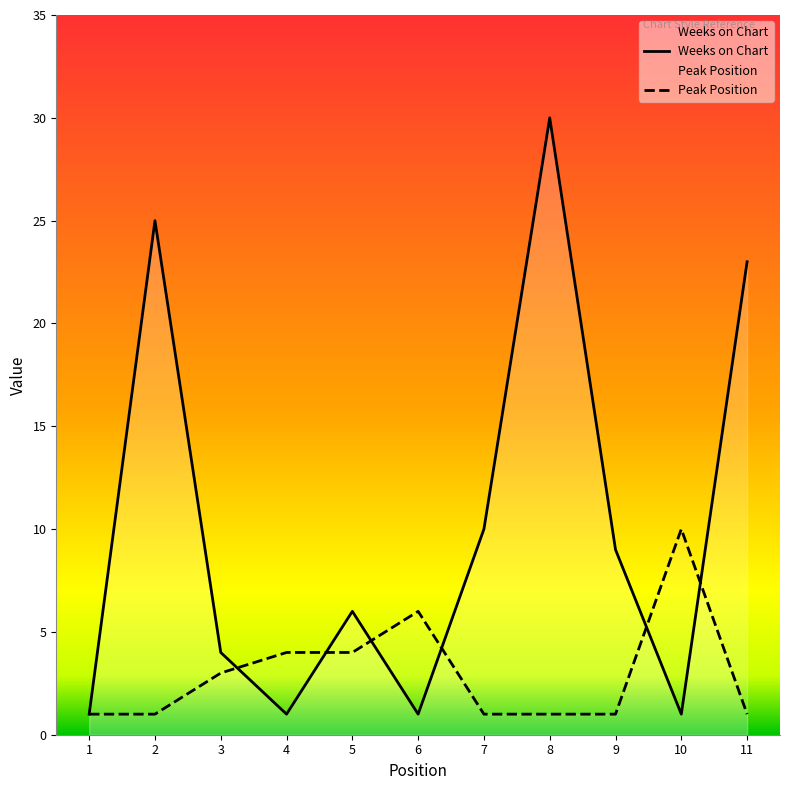

Rank the series by their average value, from highest to lowest.

Weeks on Chart, Peak Position